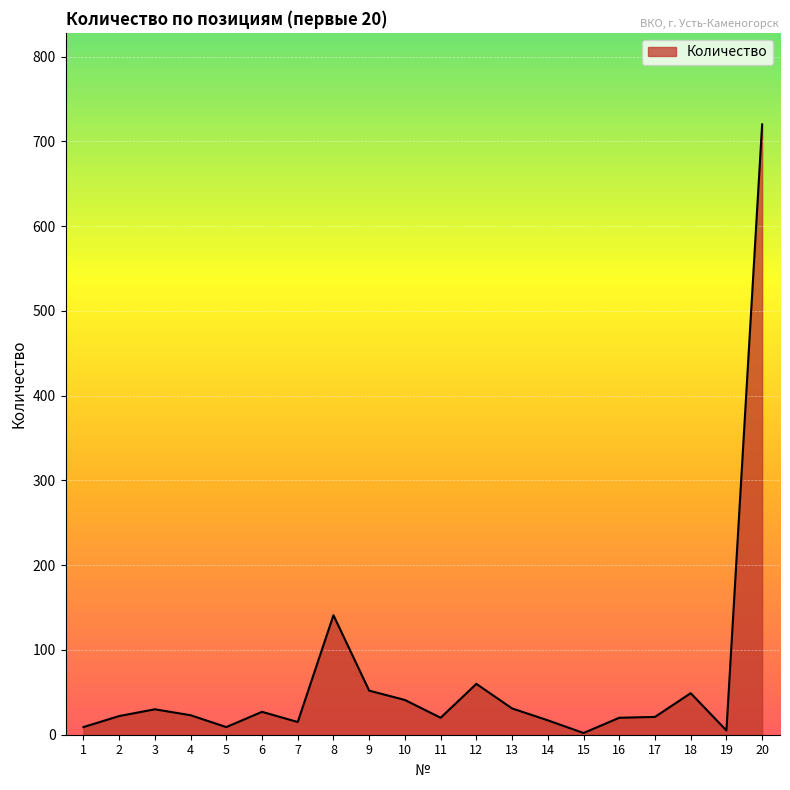

Which label corresponds to the largest value in the chart?

20